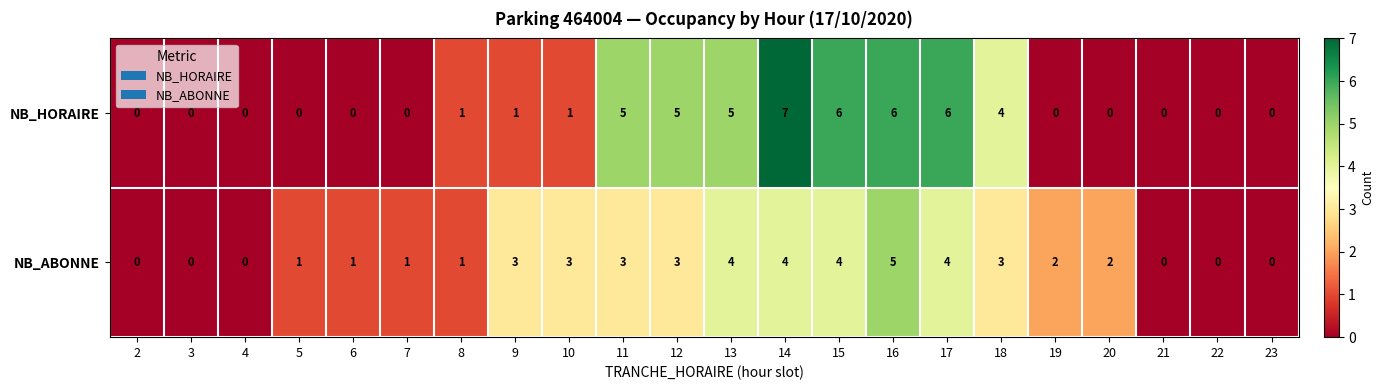

At which category does the chart reach its peak across all series?

14